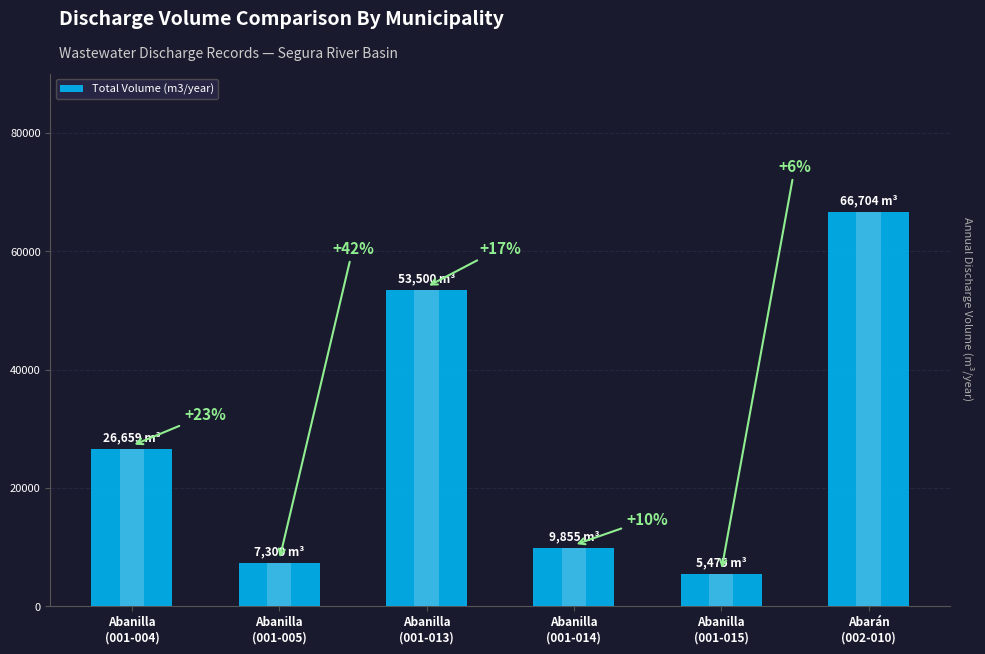

Is it true that the value at Abarán
(002-010) is 115465?

False